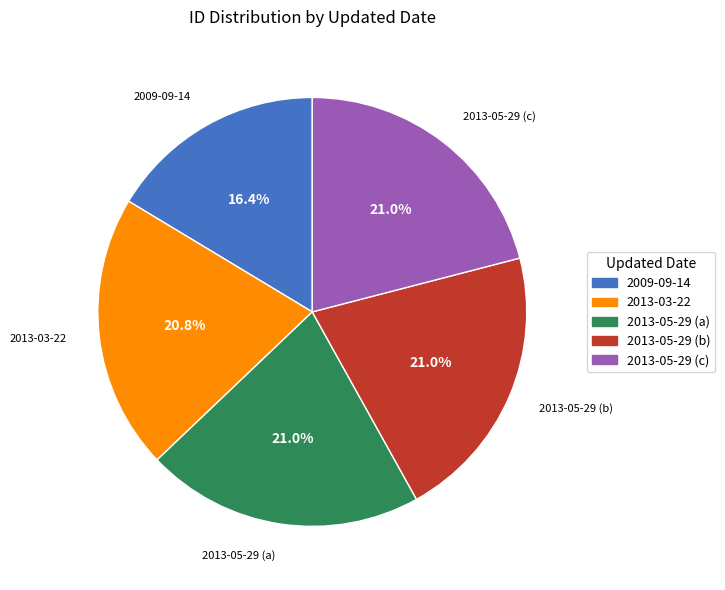

Count the number of slices in the pie.

5